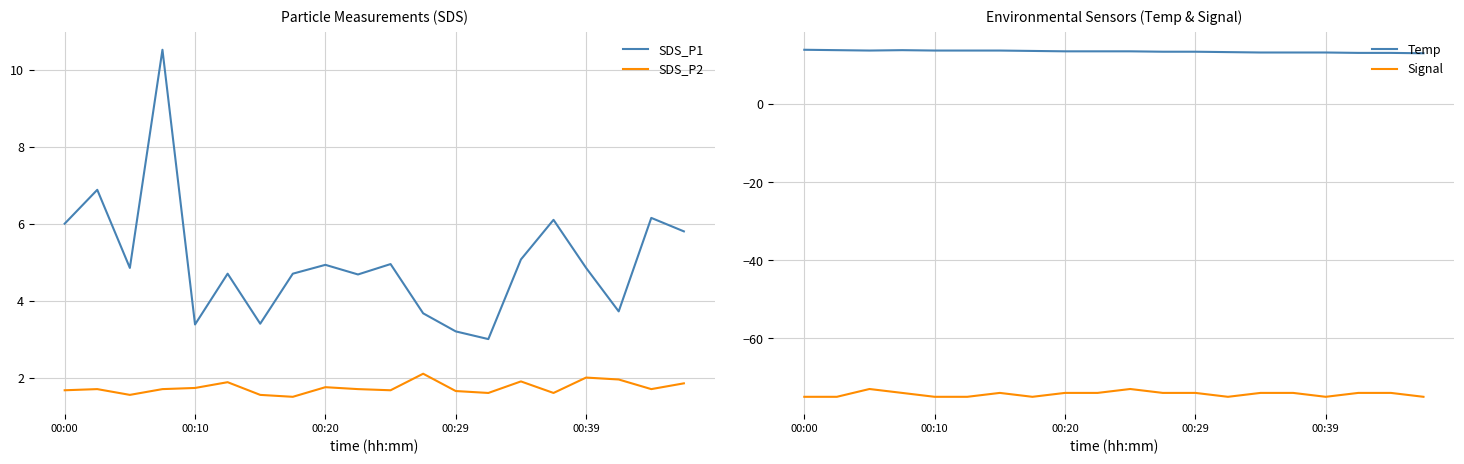

What is the value of the SDS_P2 point at the 15th from the left?

1.9